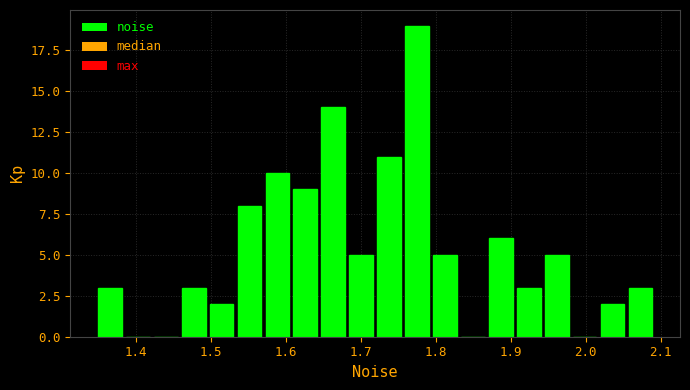

Around what value on the x-axis is the tallest bar? Give the approximate position of its centre, as read against the axis.

1.77